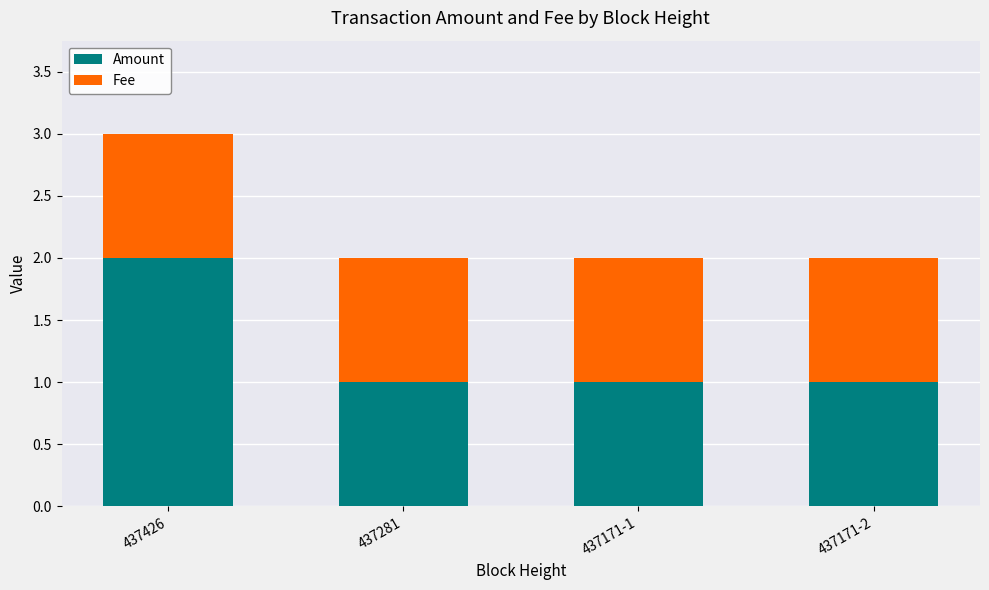

At which category is the sum across all series the highest?

437426